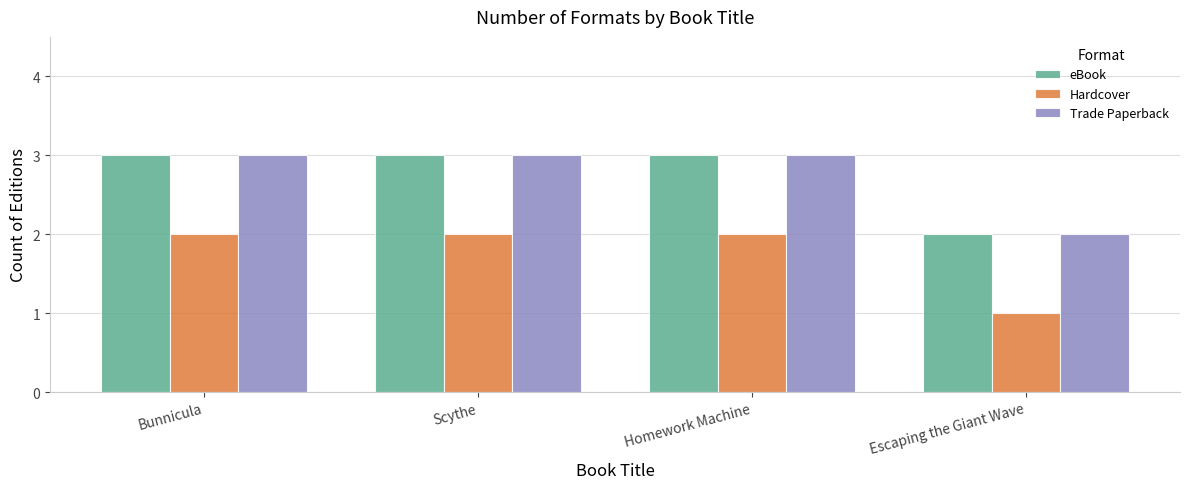

Which category has the lowest value in the eBook series?

Escaping the Giant Wave